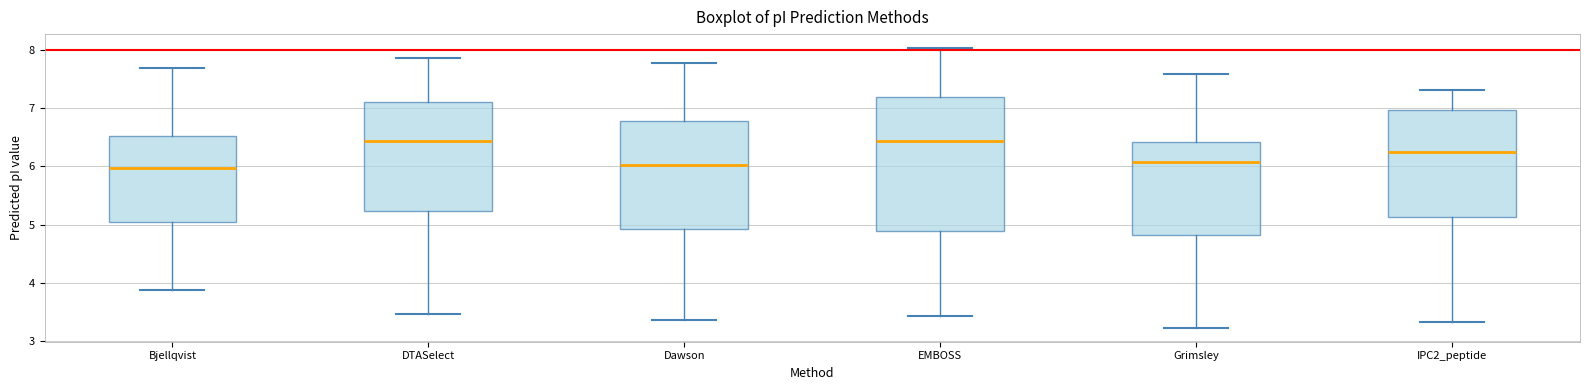

Reading left to right, read every box against the y-axis: the position of its median line, the range the box covers, and the ends of its whiskers. The values are not printed on the chart, so give them approximately, as read against the axis.

Bjellqvist: median 6.0, box 5.0 to 6.5, whiskers 3.9 to 7.7
DTASelect: median 6.4, box 5.2 to 7.1, whiskers 3.5 to 7.9
Dawson: median 6.0, box 4.9 to 6.8, whiskers 3.4 to 7.8
EMBOSS: median 6.4, box 4.9 to 7.2, whiskers 3.4 to 8.0
Grimsley: median 6.1, box 4.8 to 6.4, whiskers 3.2 to 7.6
IPC2_peptide: median 6.2, box 5.1 to 7.0, whiskers 3.3 to 7.3